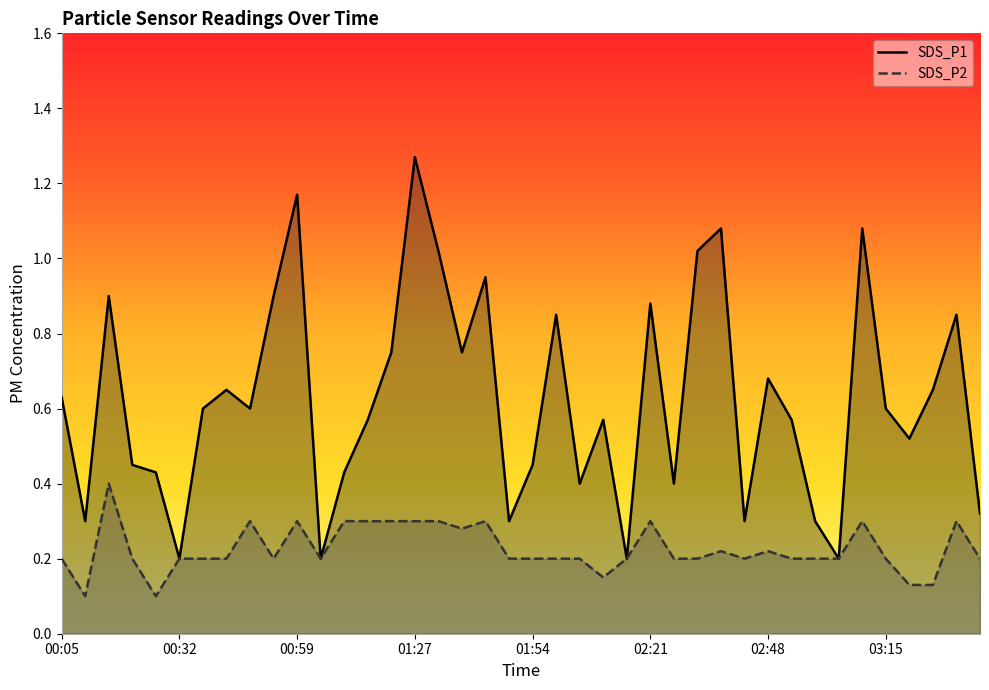

At how many categories does at least one series exceed 0?

40